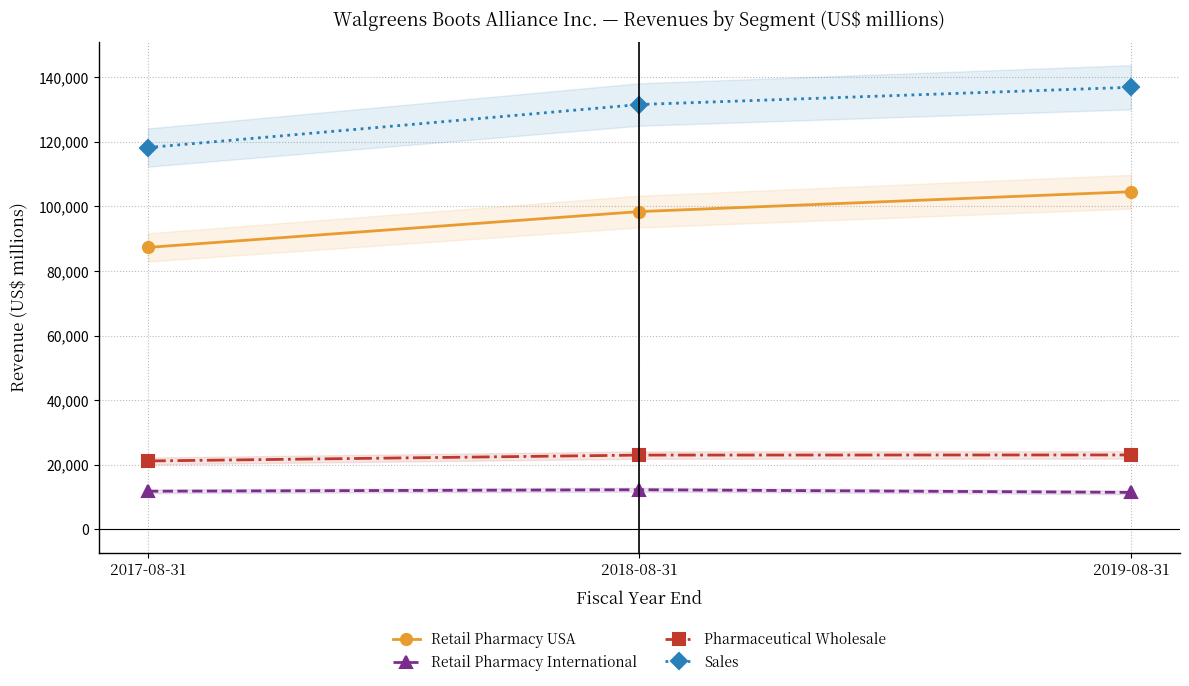

What is the difference between the highest and lowest values at 2018-08-31?

119256